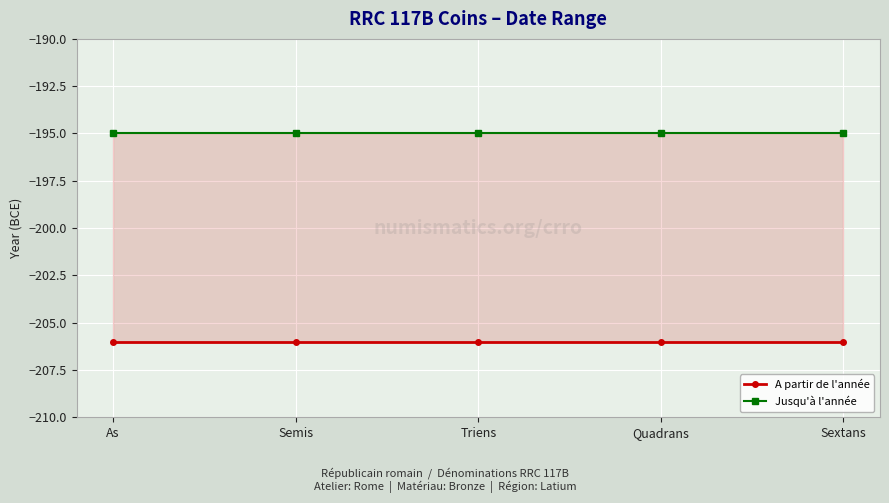

How many lines are shown in the chart?

2